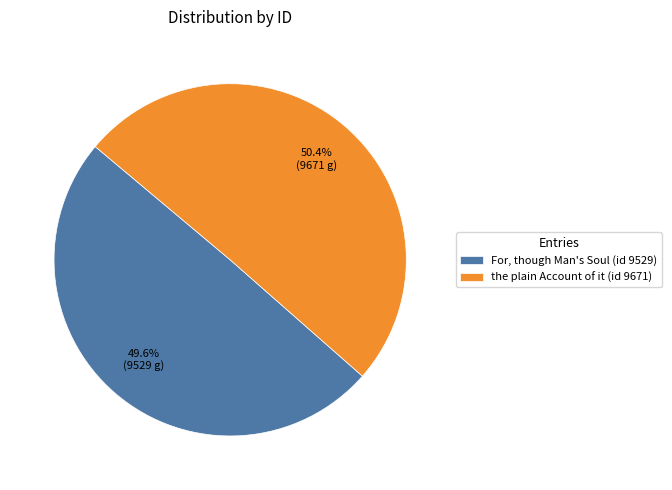

Rank the categories by value from lowest to highest.

For, though Man's Soul (id 9529), the plain Account of it (id 9671)